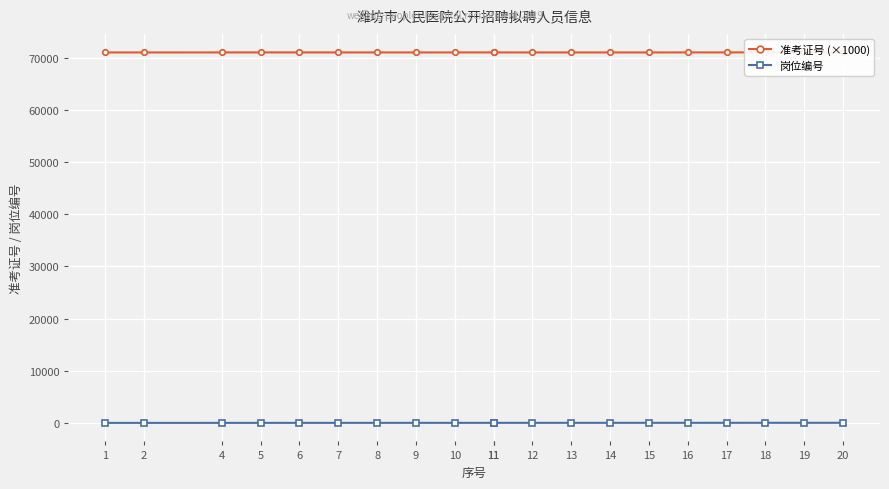

True or false: 准考证号 (×1000) and 岗位编号 intersect in this chart.

False